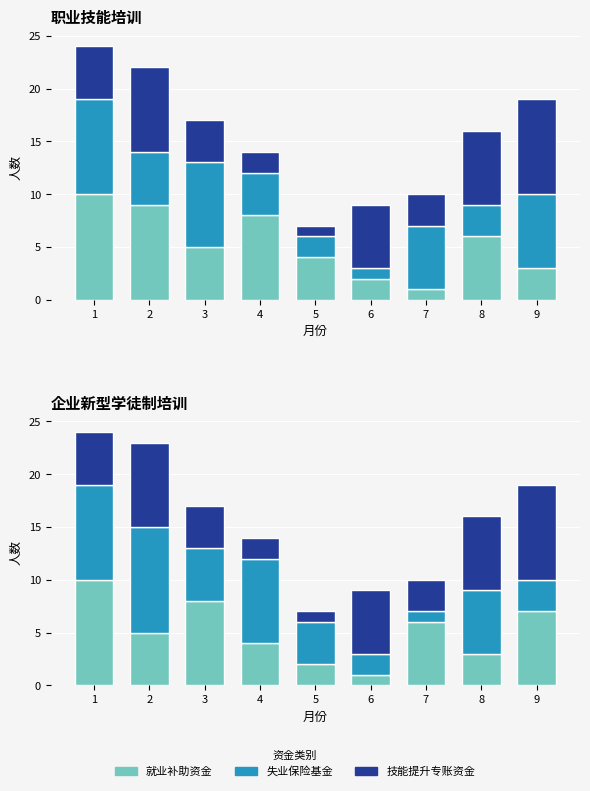

Reading left to right, what are all the values shown in this chart?

就业补助资金: 10	5	8	4	2	1	6	3	7
失业保险基金: 9	10	5	8	4	2	1	6	3
技能提升专账资金: 5	8	4	2	1	6	3	7	9